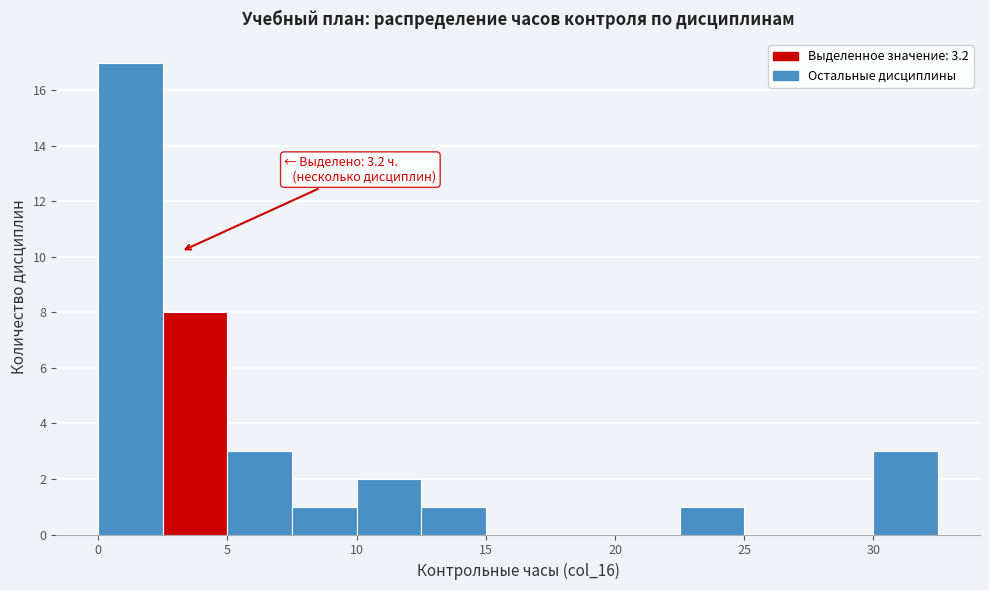

Over which range of the x-axis is the bar tallest?

0.0 to 2.5